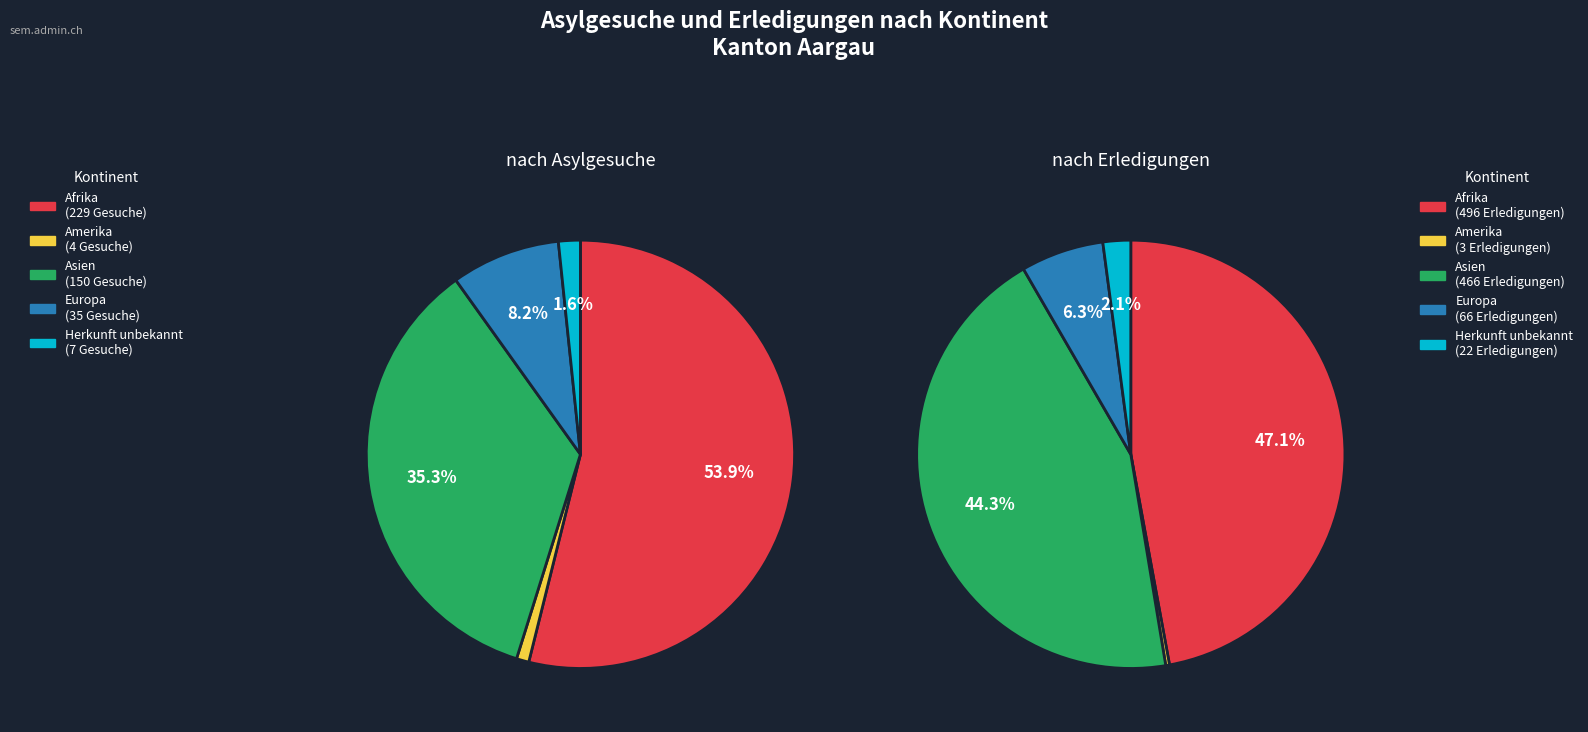

What is the largest slice in the pie chart?

Afrika